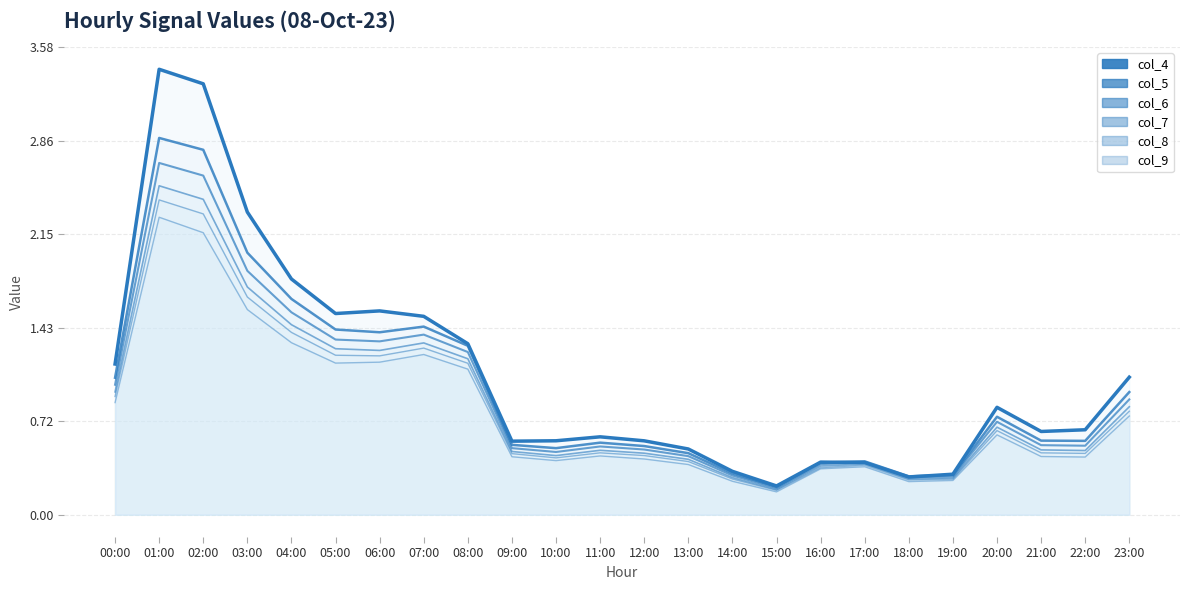

List the labels in order of col_4_line value, largest first.

01:00, 02:00, 03:00, 04:00, 06:00, 05:00, 07:00, 08:00, 00:00, 23:00, 20:00, 22:00, 21:00, 11:00, 10:00, 12:00, 09:00, 13:00, 16:00, 17:00, 14:00, 19:00, 18:00, 15:00